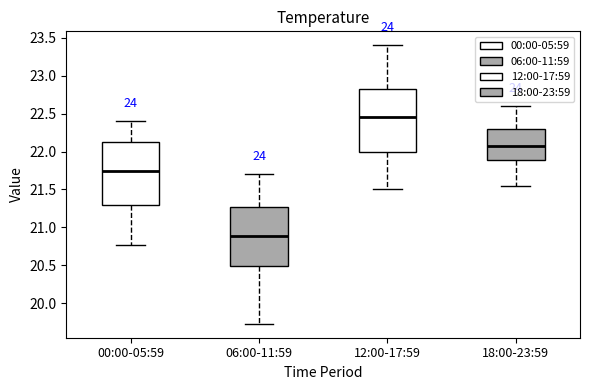

Where does the median line of the box for 00:00-05:59 sit on the y-axis? The values are not printed on the chart, so give them approximately, as read against the axis.

21.75